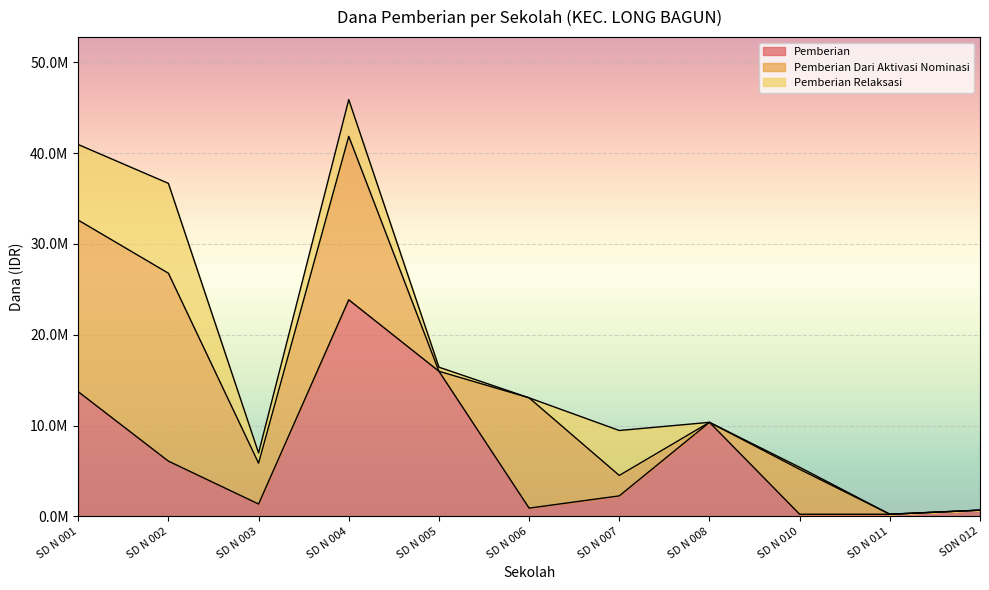

How many series are shown in this chart?

3